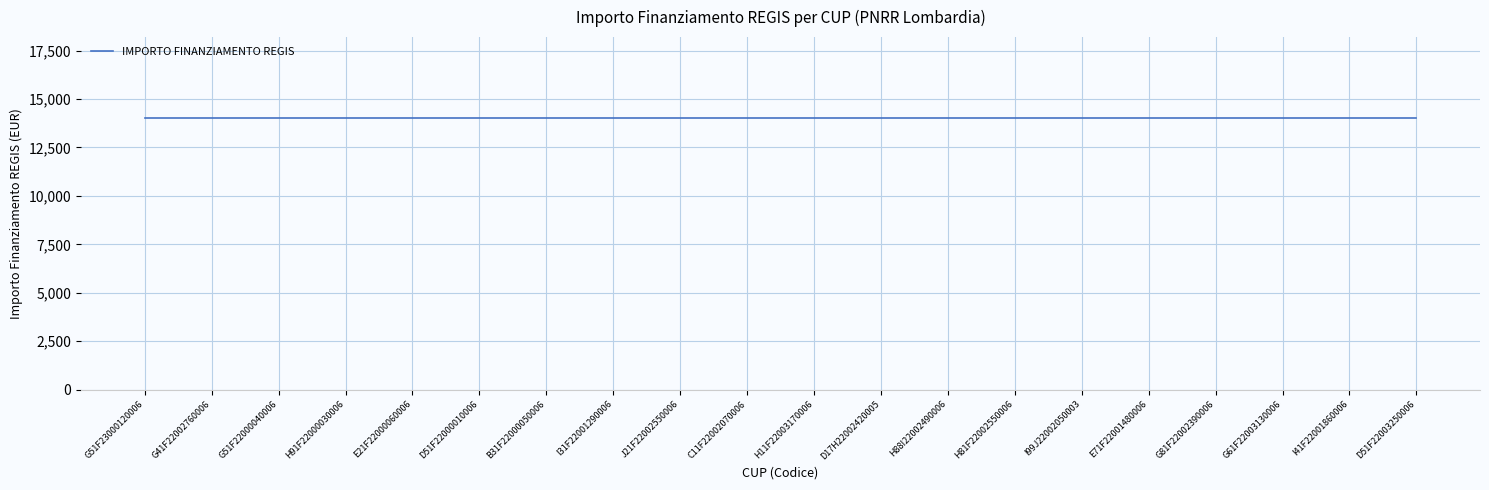

At which category is the sum across all series the highest?

G51F23000120006